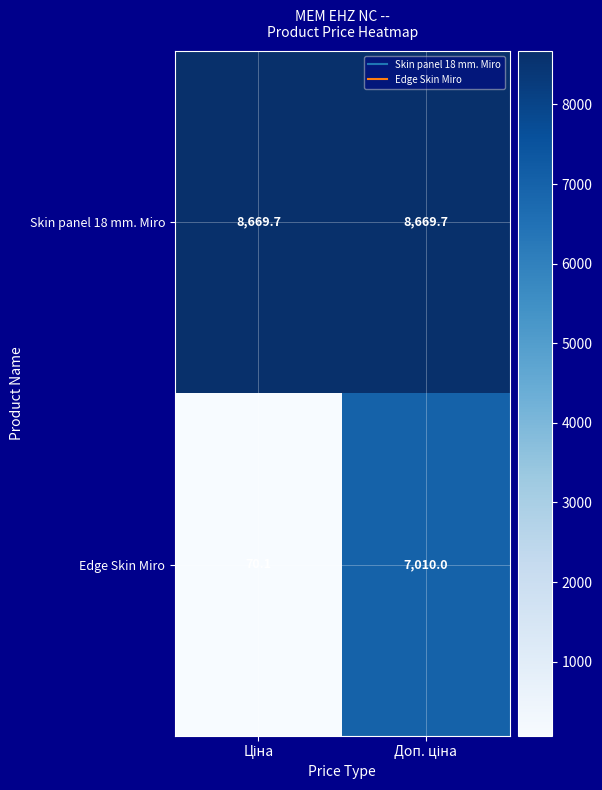

Reading left to right, transcribe all the data shown in this chart.

Skin panel 18 mm. Miro: 8669.7	8669.7
Edge Skin Miro: 70.1	7010.0